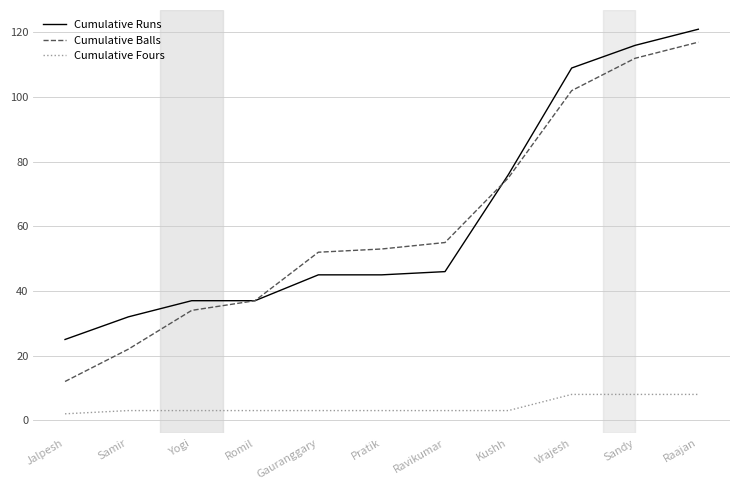

Reading right to left, what are all the values shown in this chart?

Cumulative Runs: 121	116	109	76	46	45	45	37	37	32	25
Cumulative Balls: 117	112	102	75	55	53	52	37	34	22	12
Cumulative Fours: 8	8	8	3	3	3	3	3	3	3	2